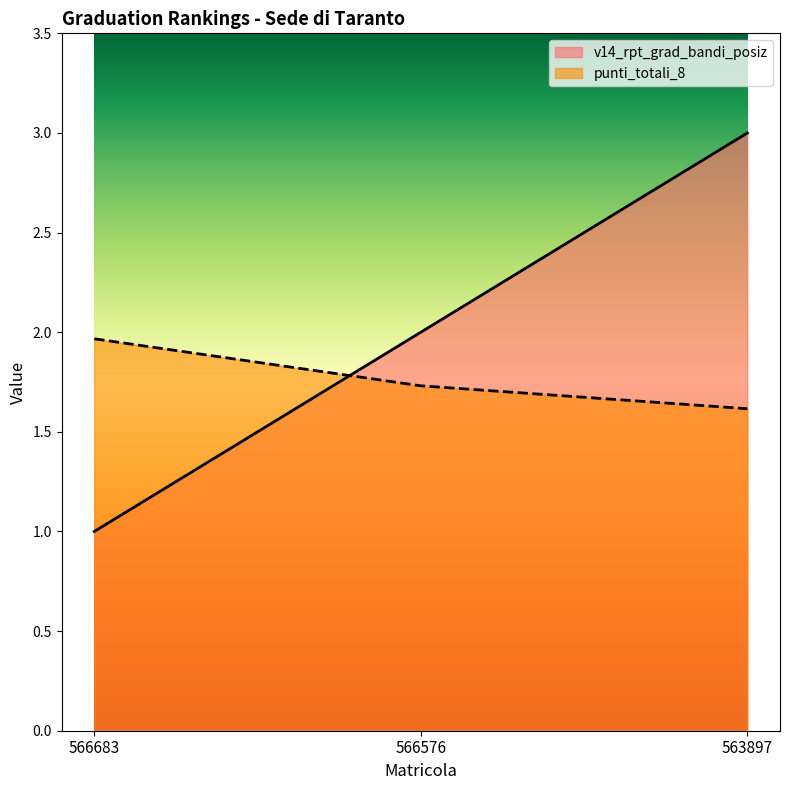

Which category has the highest value in the punti_totali_8 series?

566683